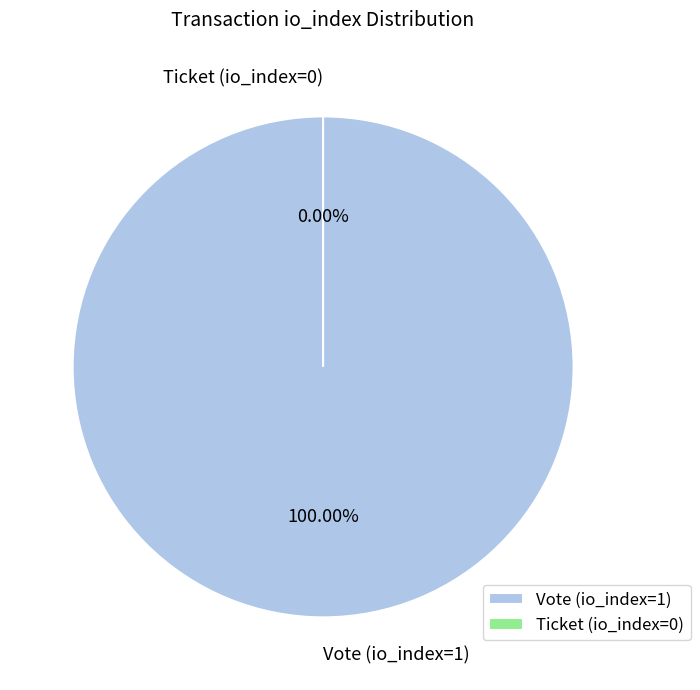

Which slice represents more than half of the pie?

Vote (io_index=1)